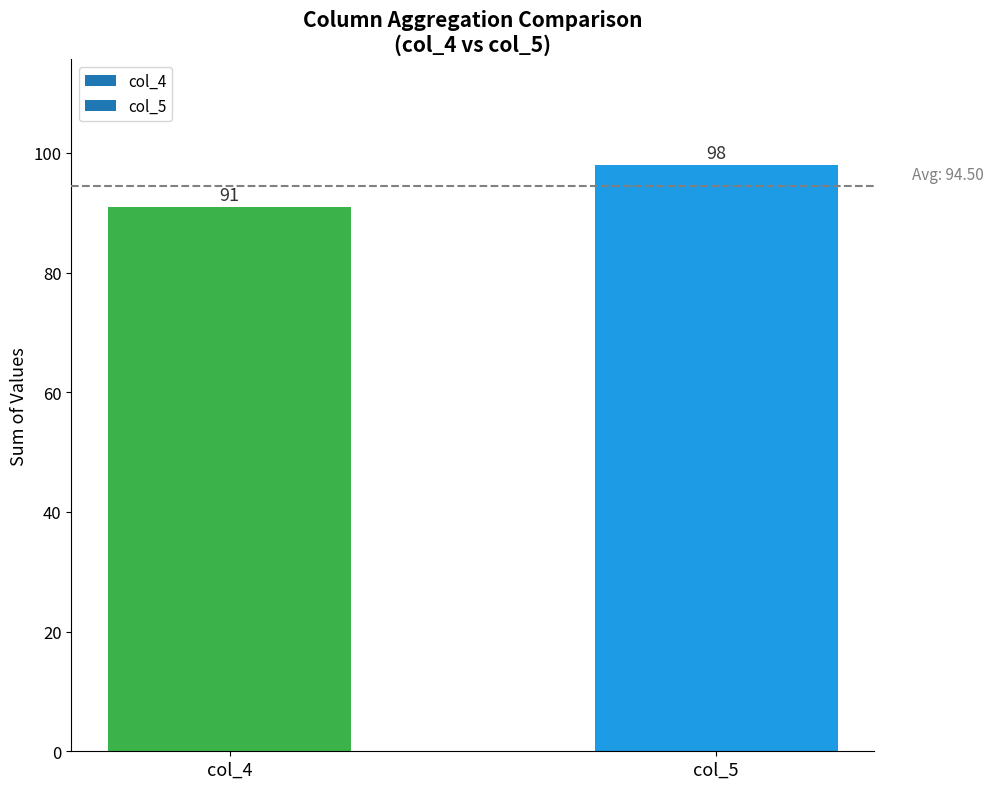

How many bars are there in total?

2